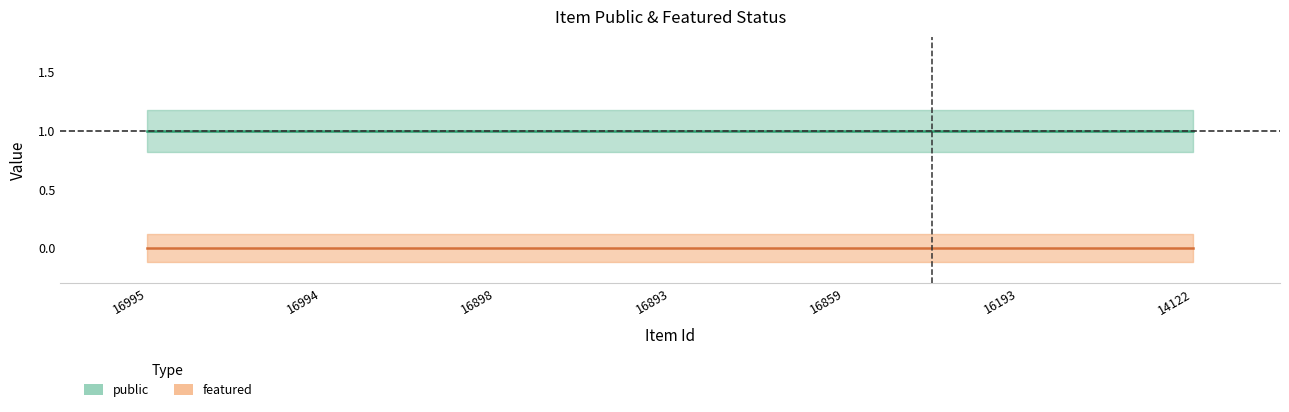

How many lines are shown in the chart?

2